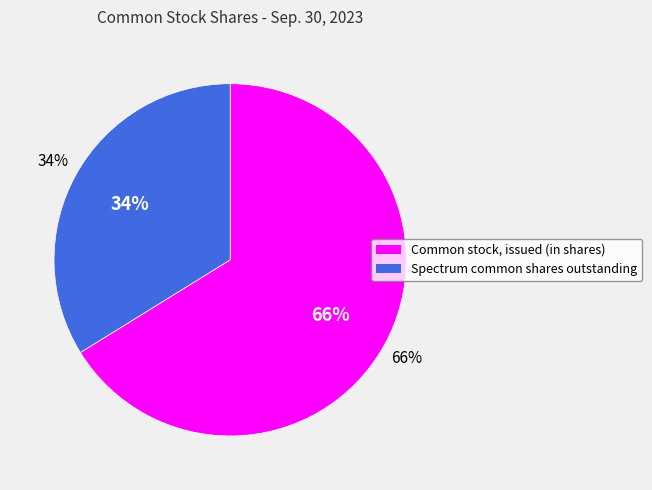

Between Common stock, issued (in shares) and Spectrum common shares outstanding, which is larger?

Common stock, issued (in shares)